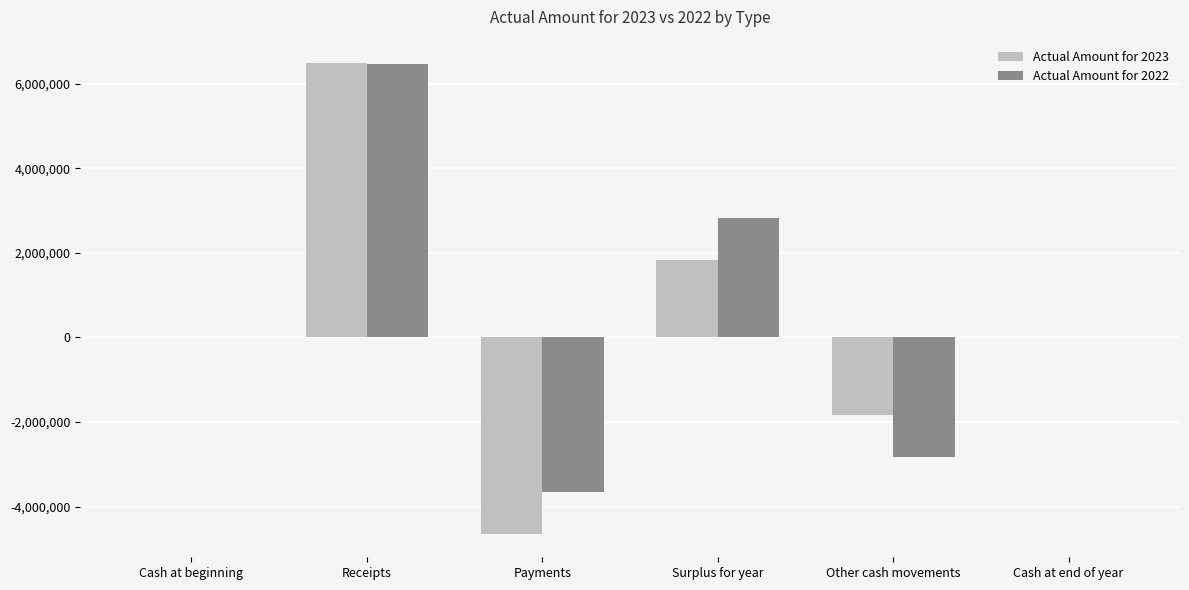

What is the maximum value shown in the chart?

6483402